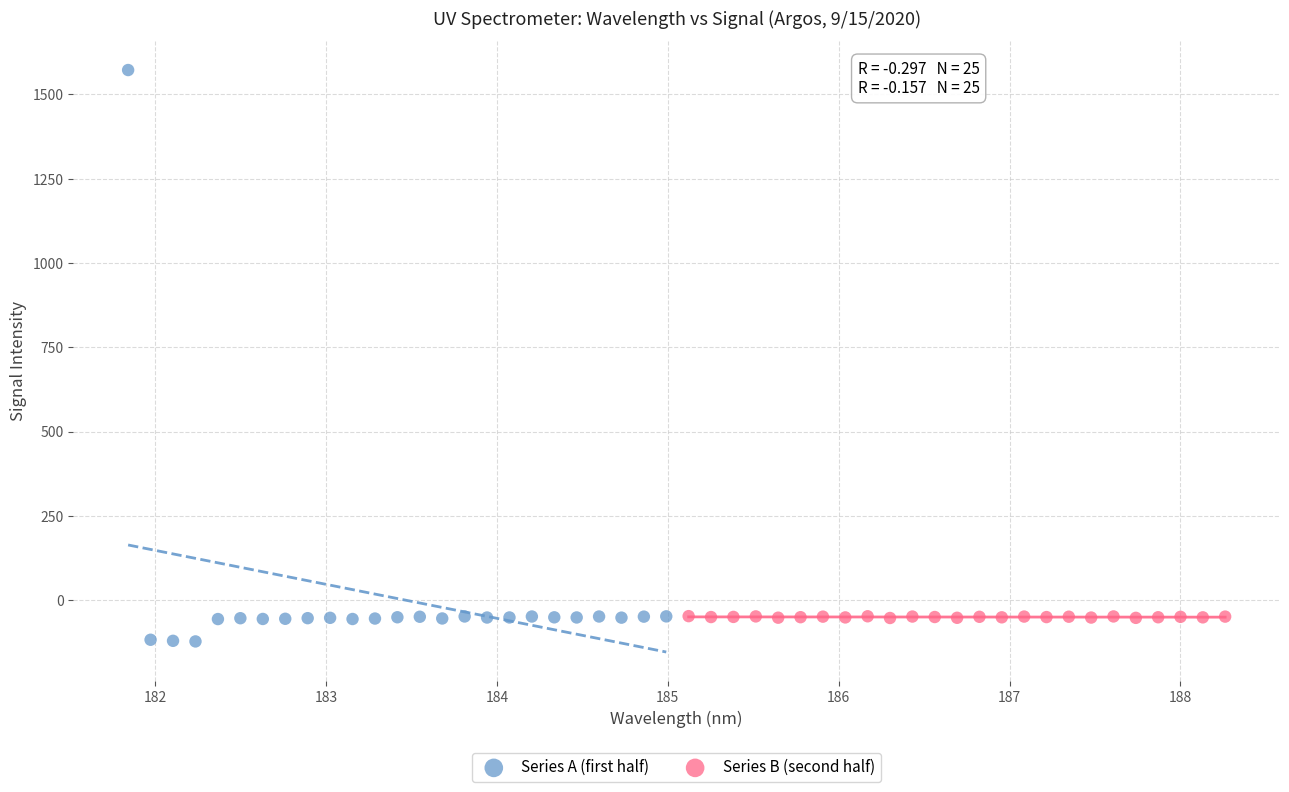

Which series reaches the maximum Y coordinate?

Series A (first half)